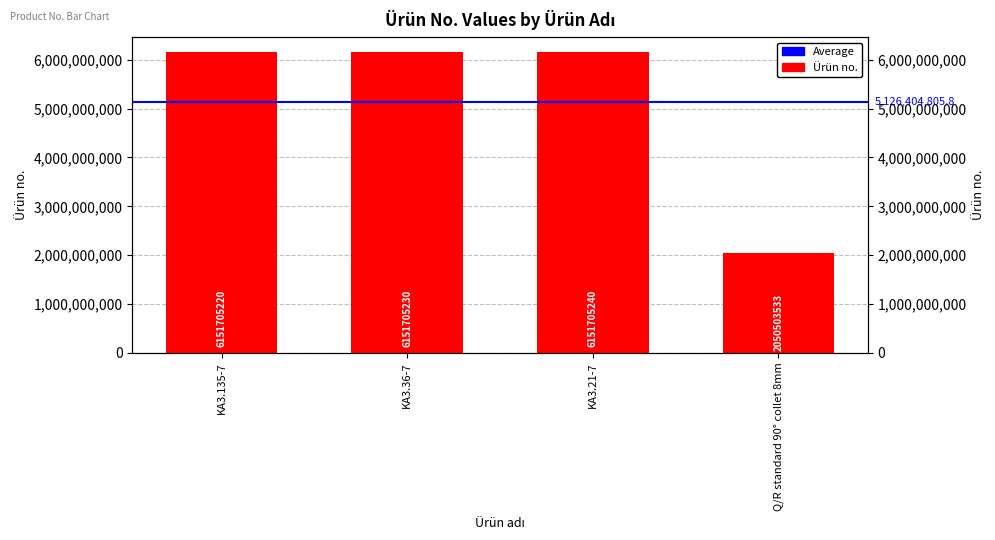

The value at Q/R standard 90° collet 8mm is 1005614493. True or false?

False